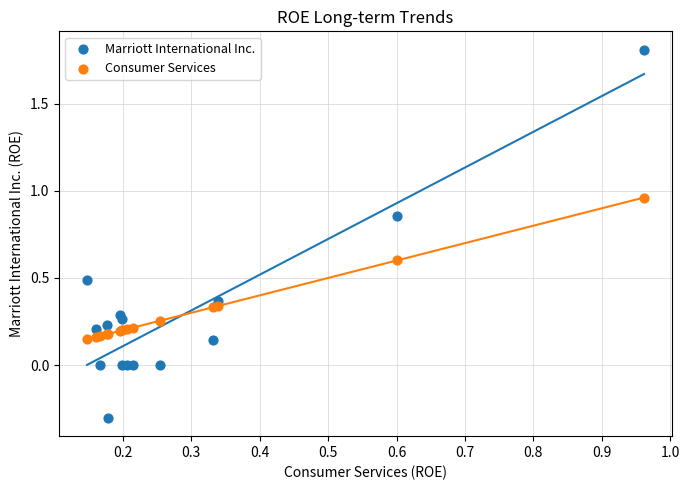

Which series has the largest Y range (max minus min)?

Marriott International Inc.